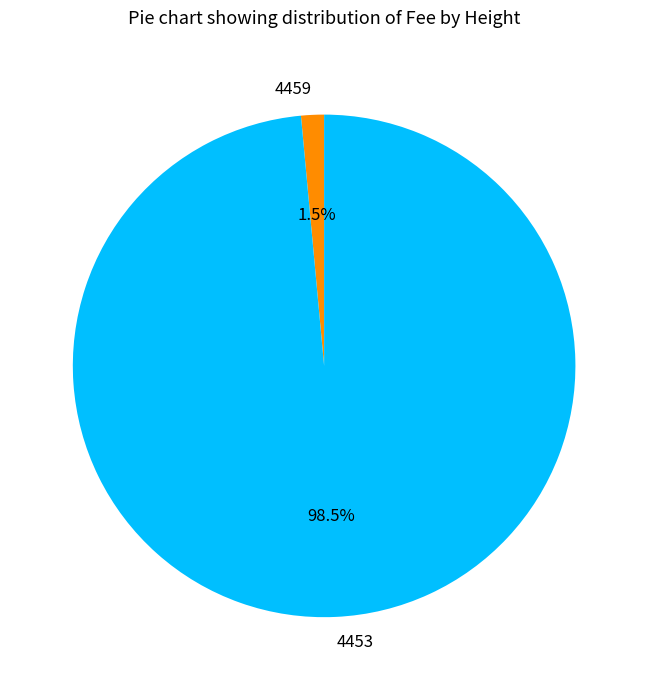

Is the sum of 4459 and 4453 greater than half?

Yes